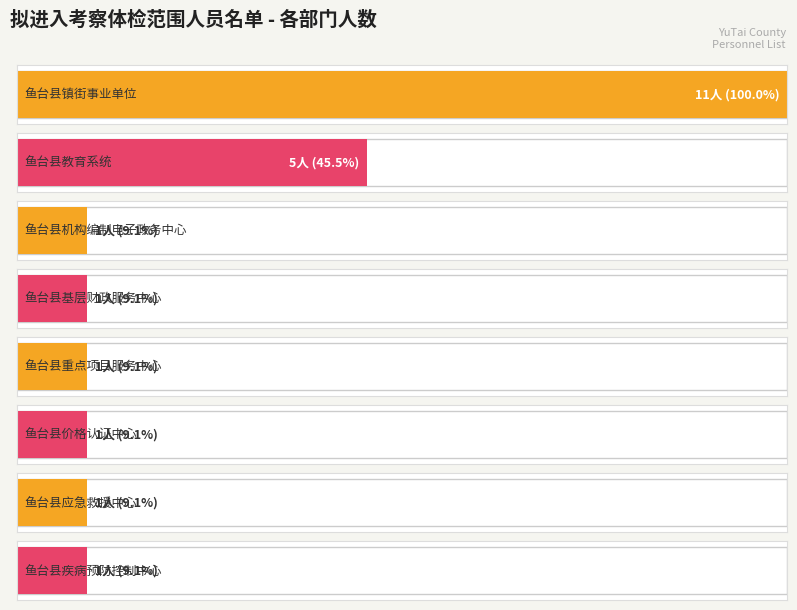

Reading right to left, transcribe all the data shown in this chart.

1	1	1	1	1	1	5	11